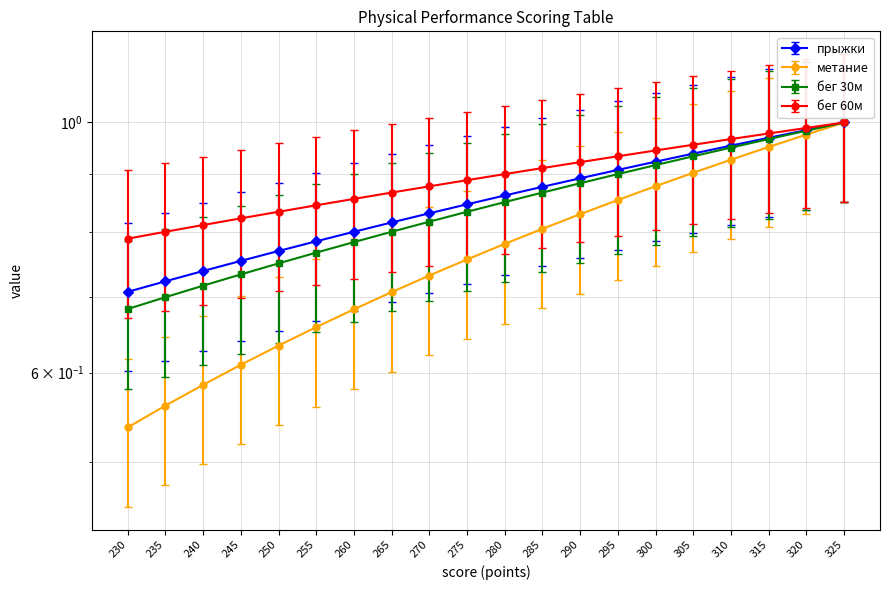

At which category is the sum across all series the highest?

325